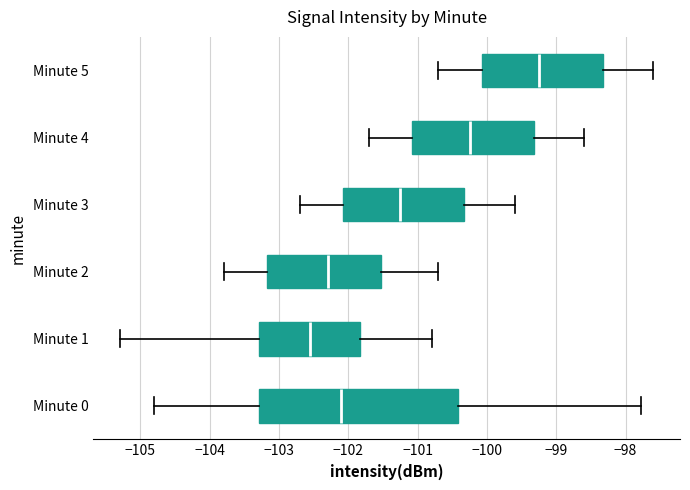

Where does the right whisker of the box for Minute 5 end on the x-axis? The values are not printed on the chart, so give them approximately, as read against the axis.

-97.6